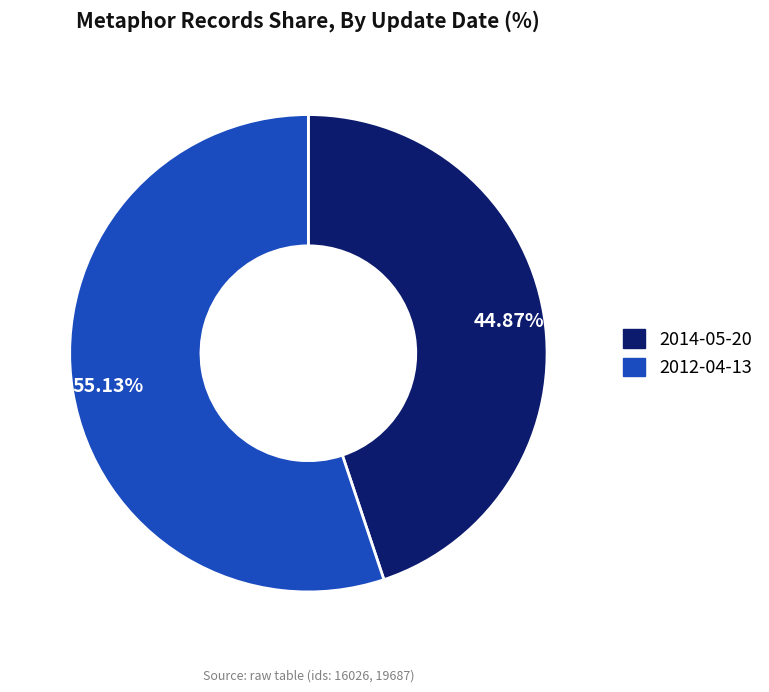

To the nearest percent, what portion does 2012-04-13 represent?

55%